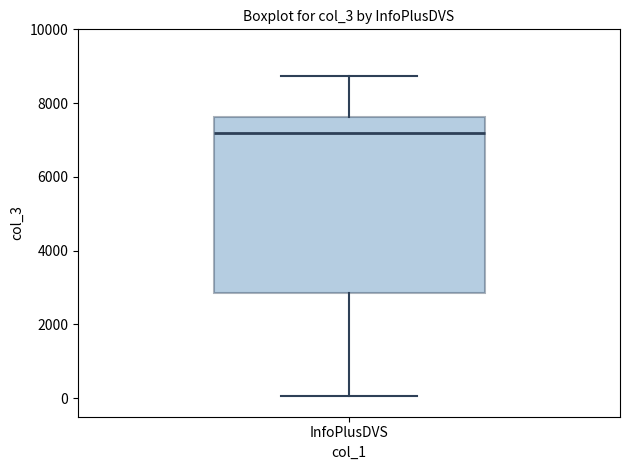

Read this box plot against the y-axis: the position of the median line, the range covered by the box, and the ends of both whiskers. The values are not printed on the chart, so give them approximately, as read against the axis.

median 7200, box 2800 to 7600, whiskers 0 to 8800